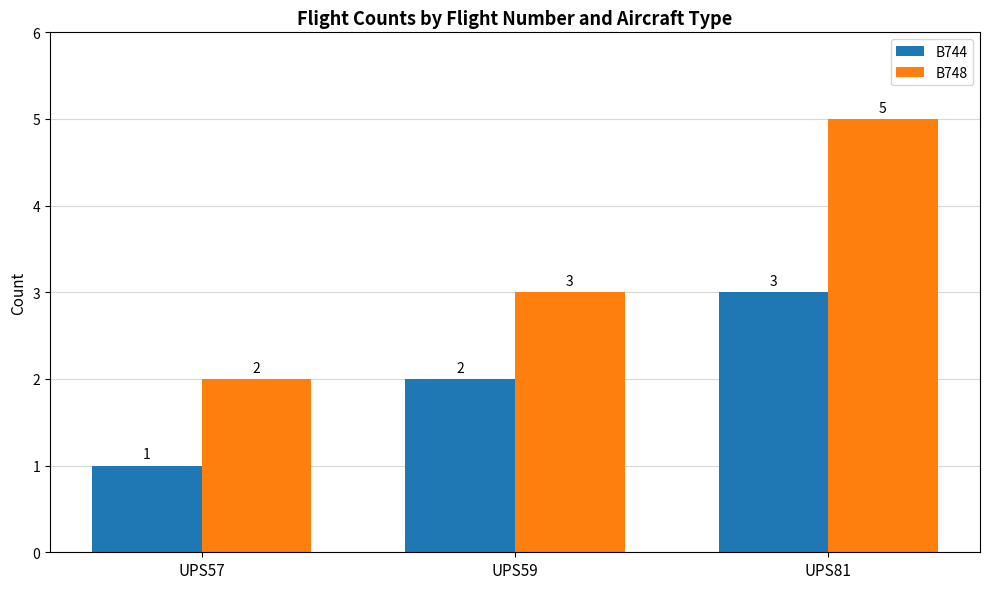

The value of B748 at UPS59 is 3. True or false?

True